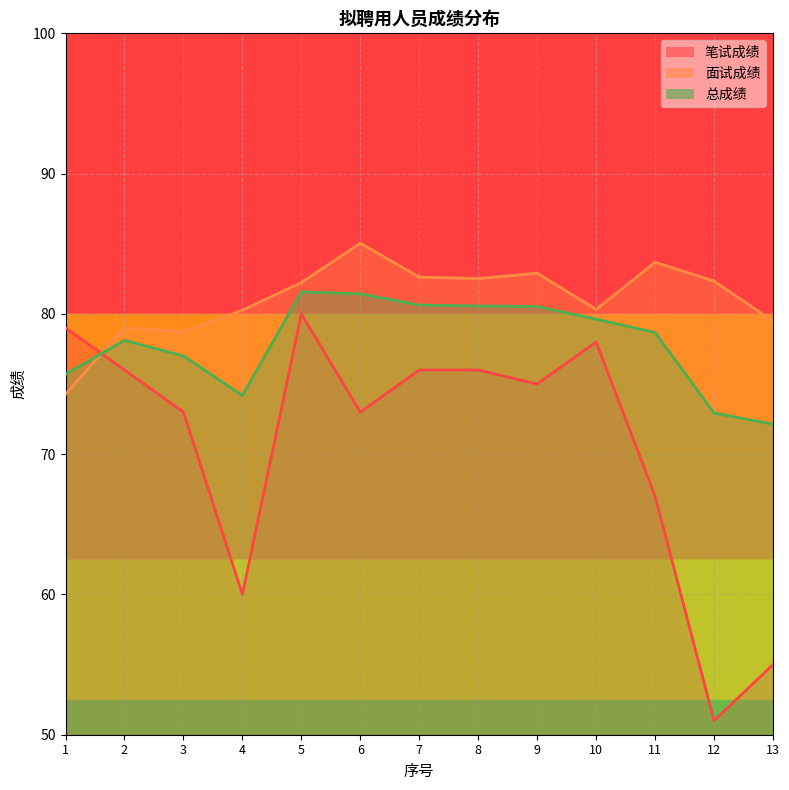

Where is 笔试成绩 nearest to the value 65?

11